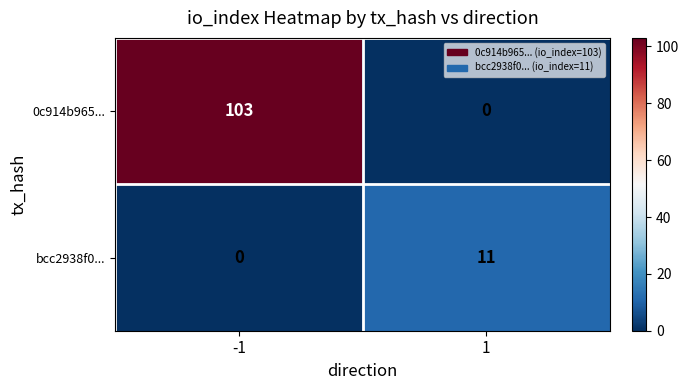

Which series has the largest total across all categories?

0c914b965...